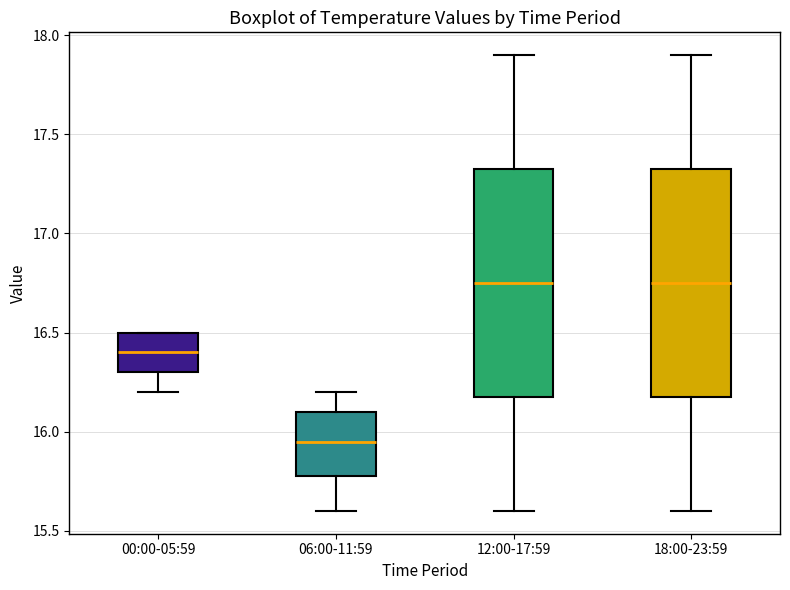

Reading left to right, read every box against the y-axis: the position of its median line, the range the box covers, and the ends of its whiskers. The values are not printed on the chart, so give them approximately, as read against the axis.

00:00-05:59: median 16.40, box 16.30 to 16.50, whiskers 16.20 to 16.50
06:00-11:59: median 15.95, box 15.80 to 16.10, whiskers 15.60 to 16.20
12:00-17:59: median 16.75, box 16.20 to 17.35, whiskers 15.60 to 17.90
18:00-23:59: median 16.75, box 16.20 to 17.35, whiskers 15.60 to 17.90